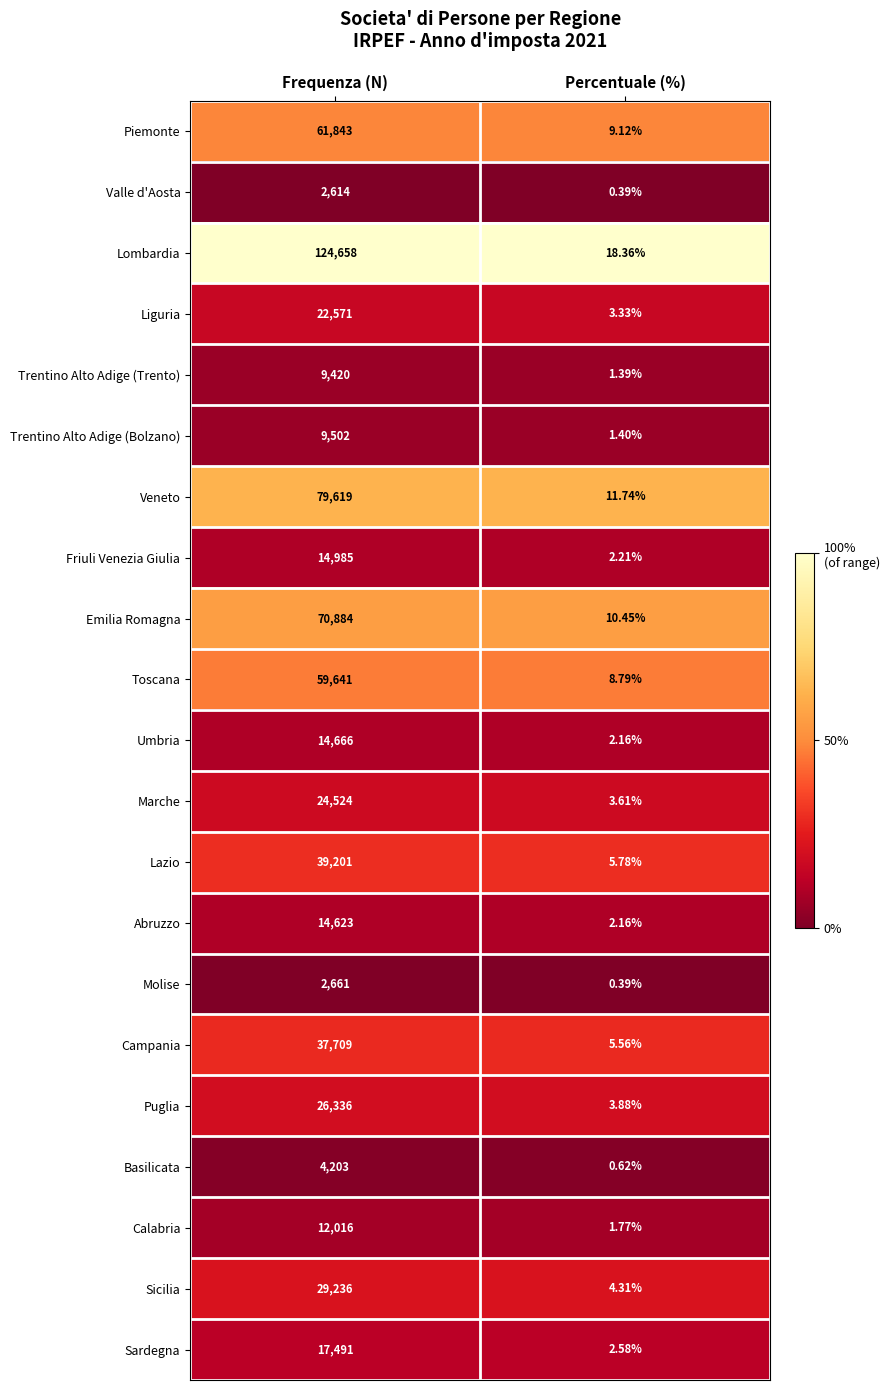

At which label does Umbria reach its peak?

Frequenza (N)